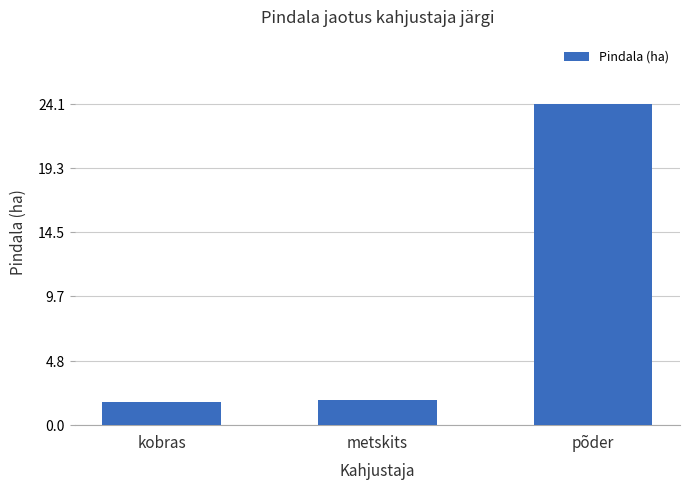

Reading left to right, transcribe all the data shown in this chart.

kobras=1.7	metskits=1.9	põder=24.1